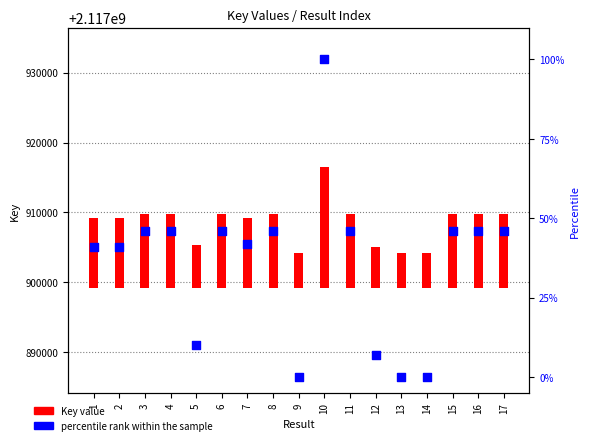

Which series has the widest spread of Y values?

Key value